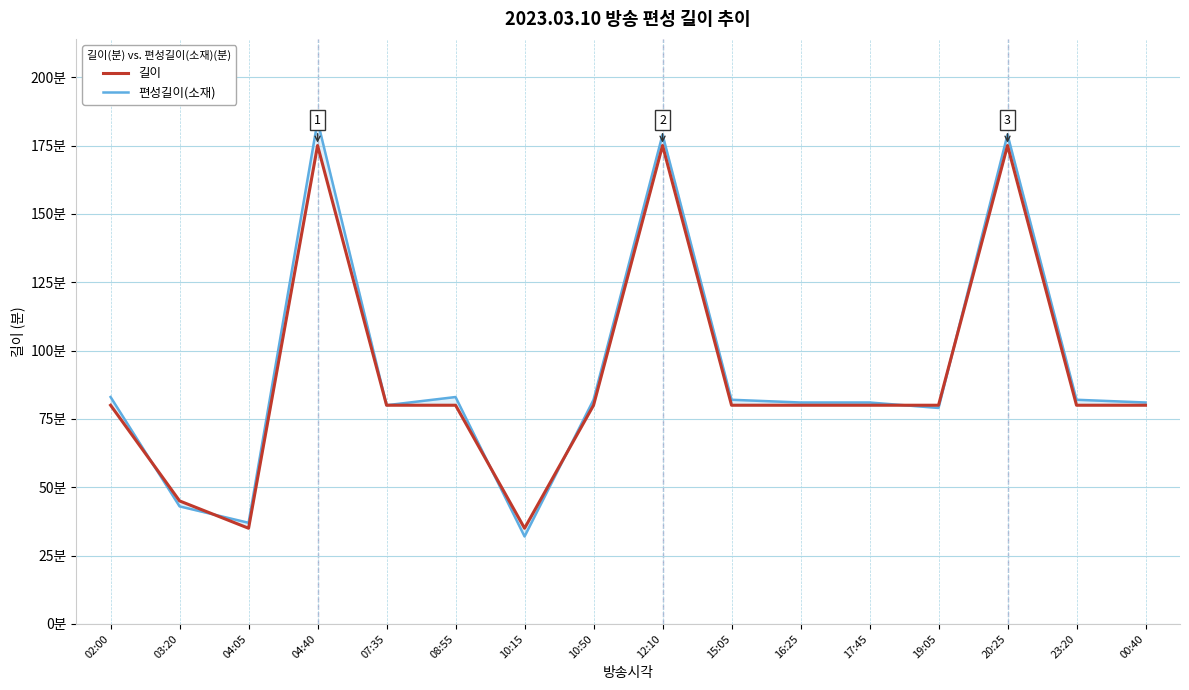

Where does the 편성길이(소재) series first go above 82?

02:00